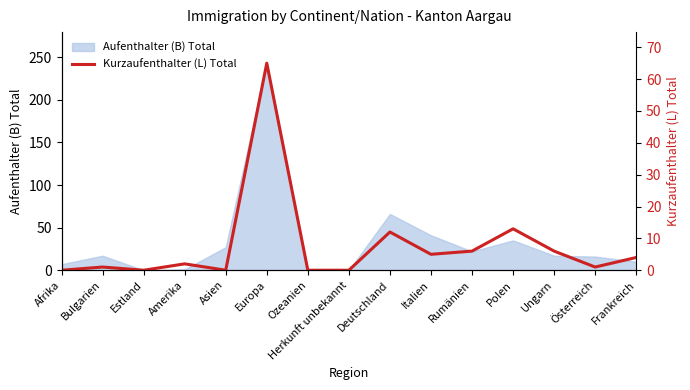

Which category has the highest value in the Aufenthalter (B) Total series?

Europa